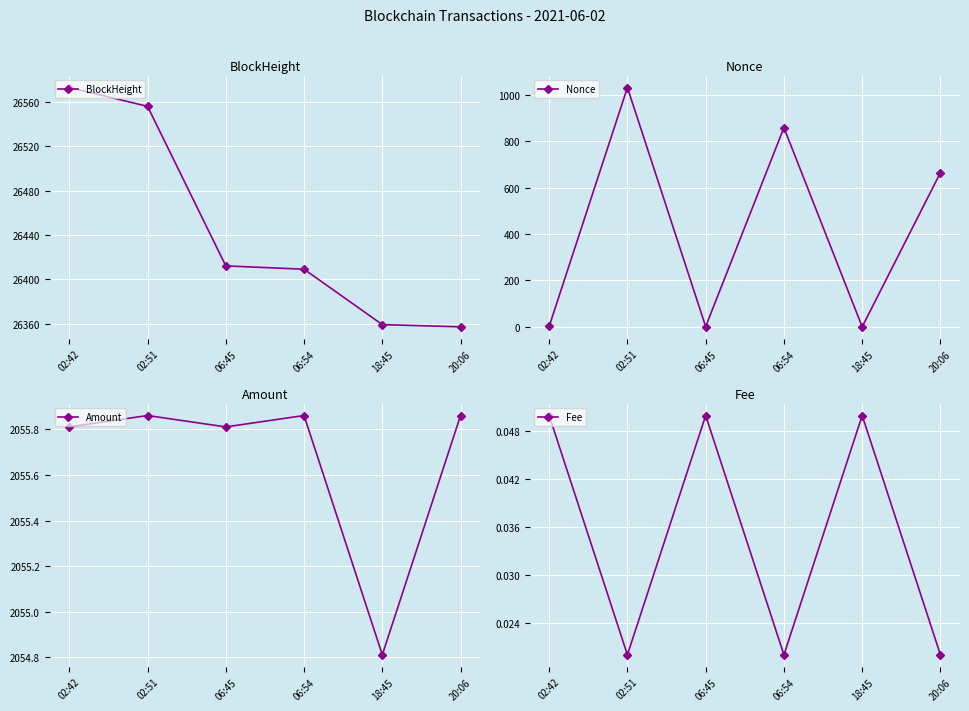

What is the maximum value shown in the chart?

26573.0